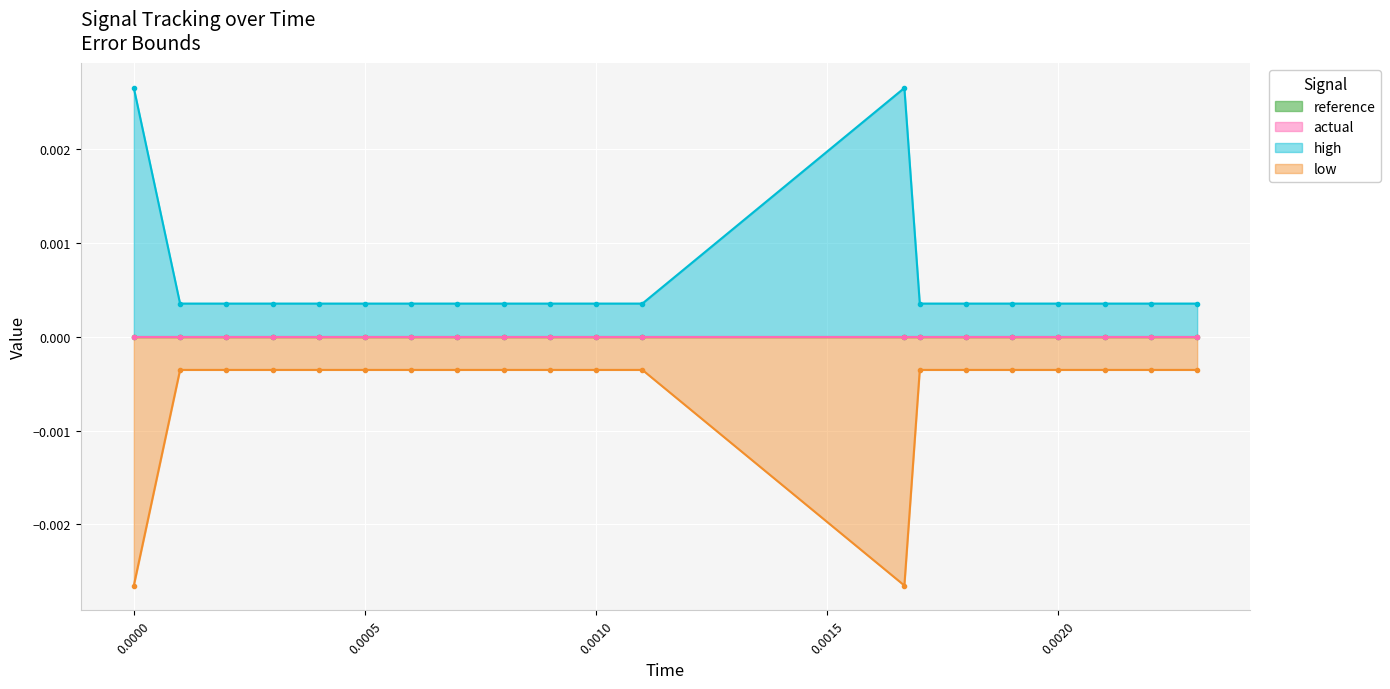

True or false: low and high intersect in this chart.

False